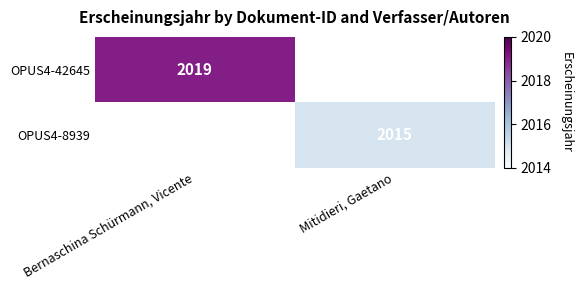

The value of OPUS4-42645 at Bernaschina Schürmann, Vicente is 2019. True or false?

True